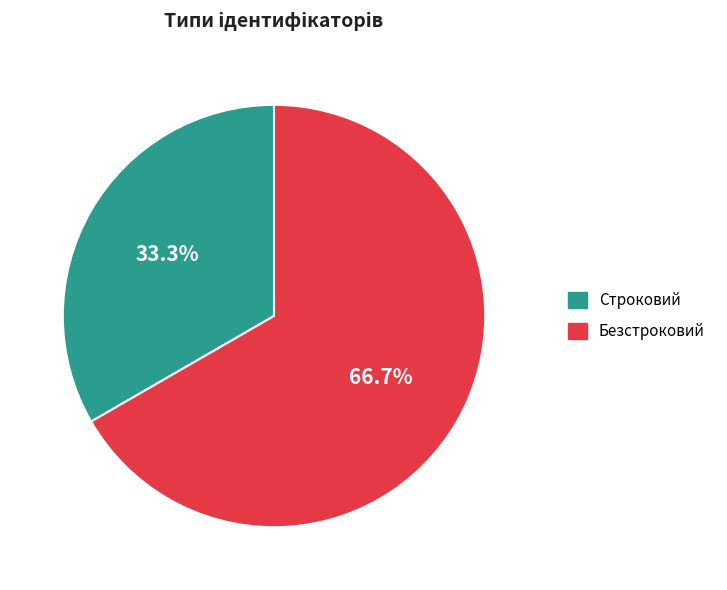

To the nearest percent, what portion does Безстроковий represent?

67%